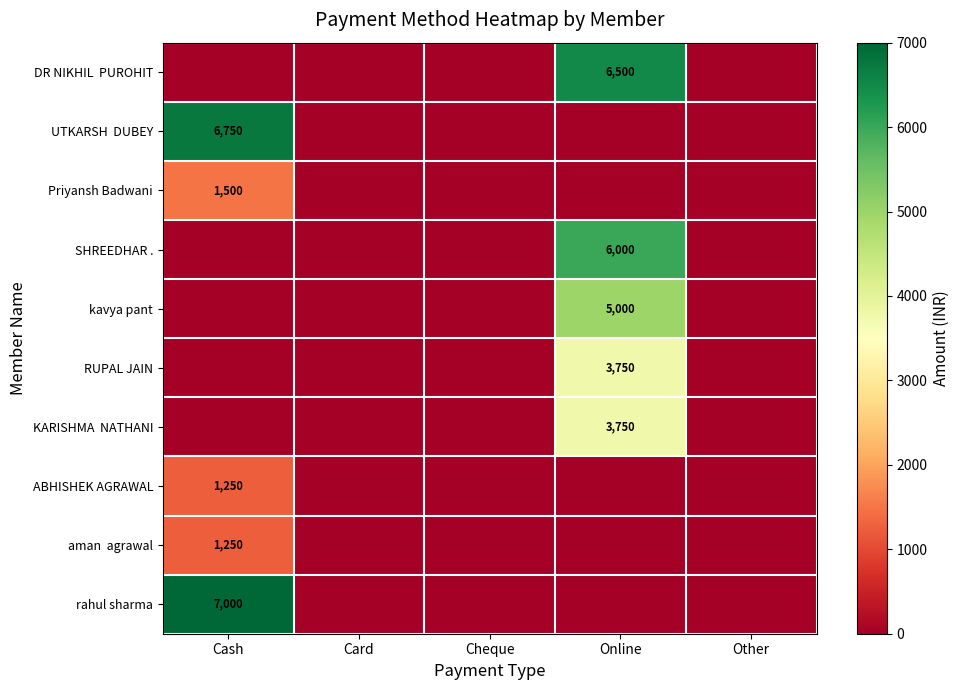

At which category is the sum across all series the highest?

Online